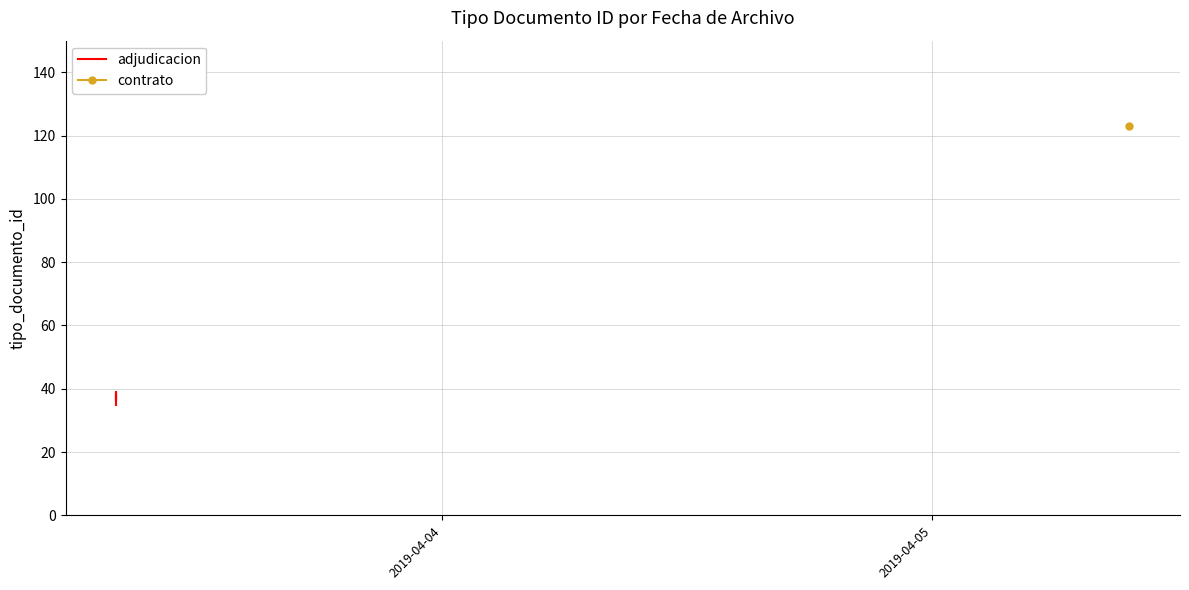

What is the sum of all values?

185